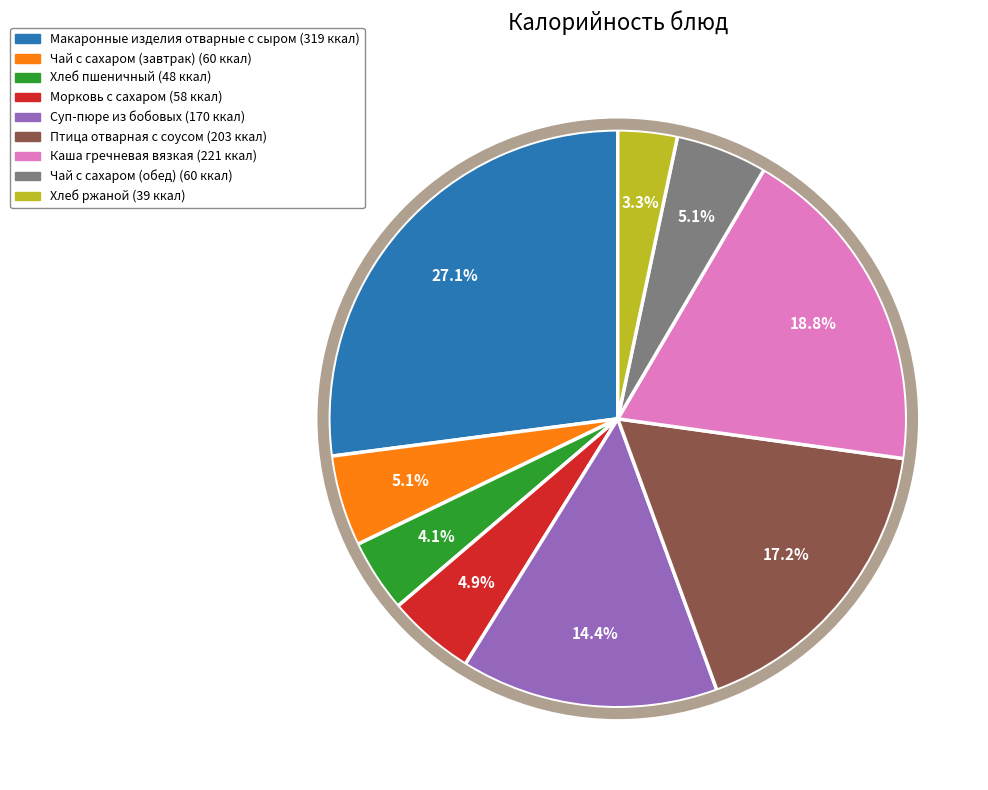

How many slices are in this pie chart?

9